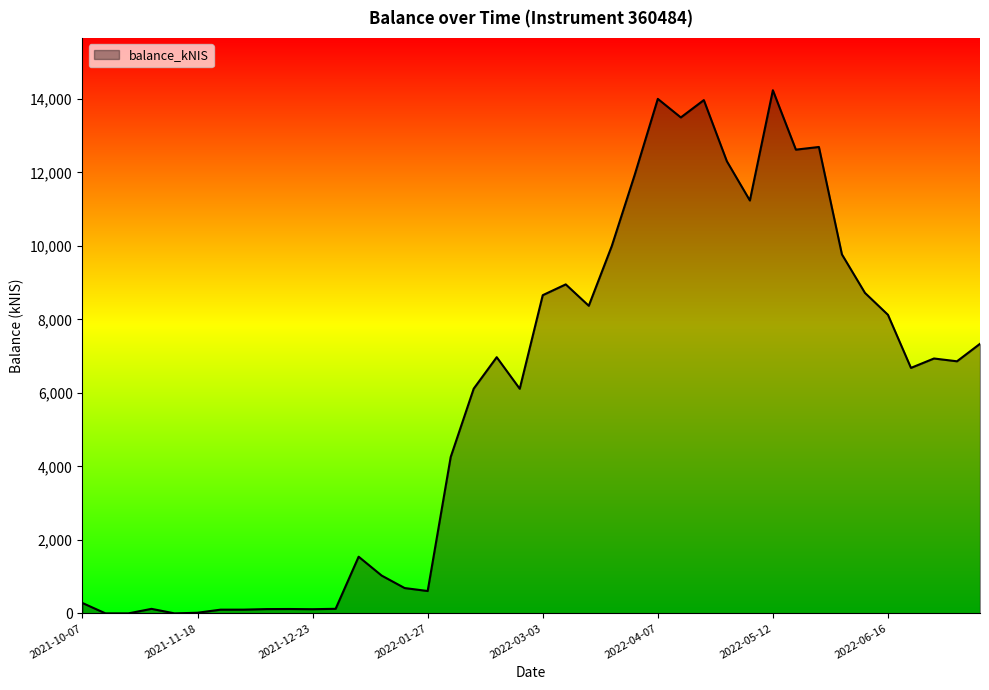

What is the difference between the maximum and minimum values?

14237.6